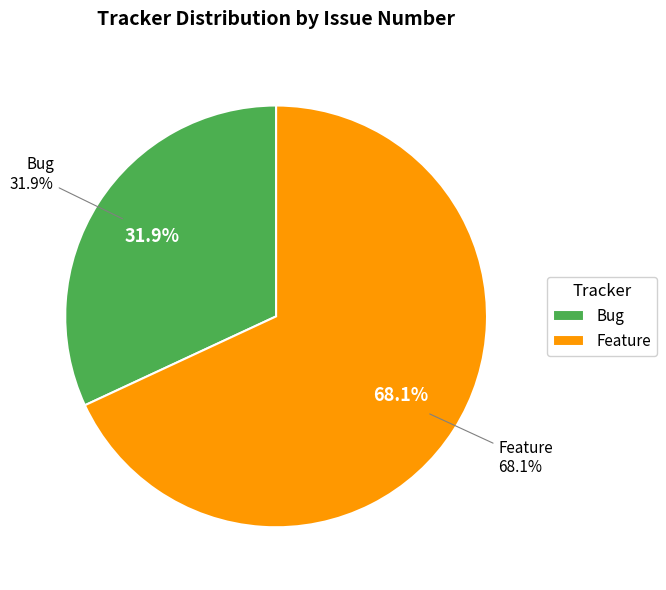

True or false: Feature (stripify) accounts for 20% of the total.

False